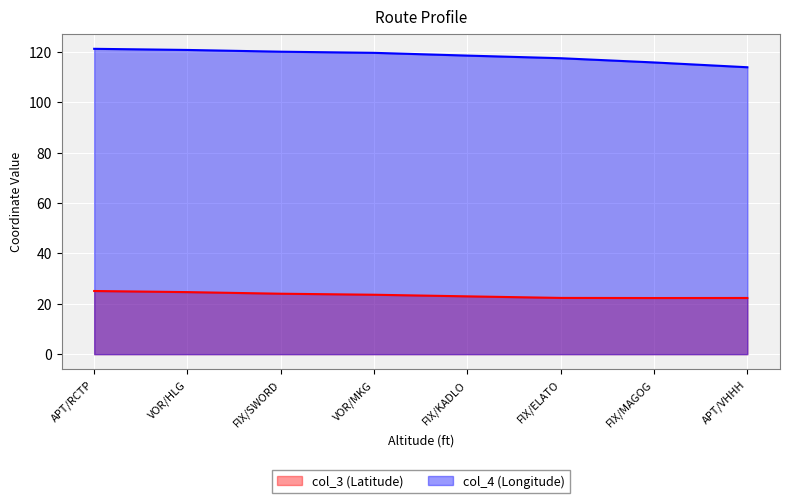

What is the total value across all series at FIX/MAGOG?

138.1